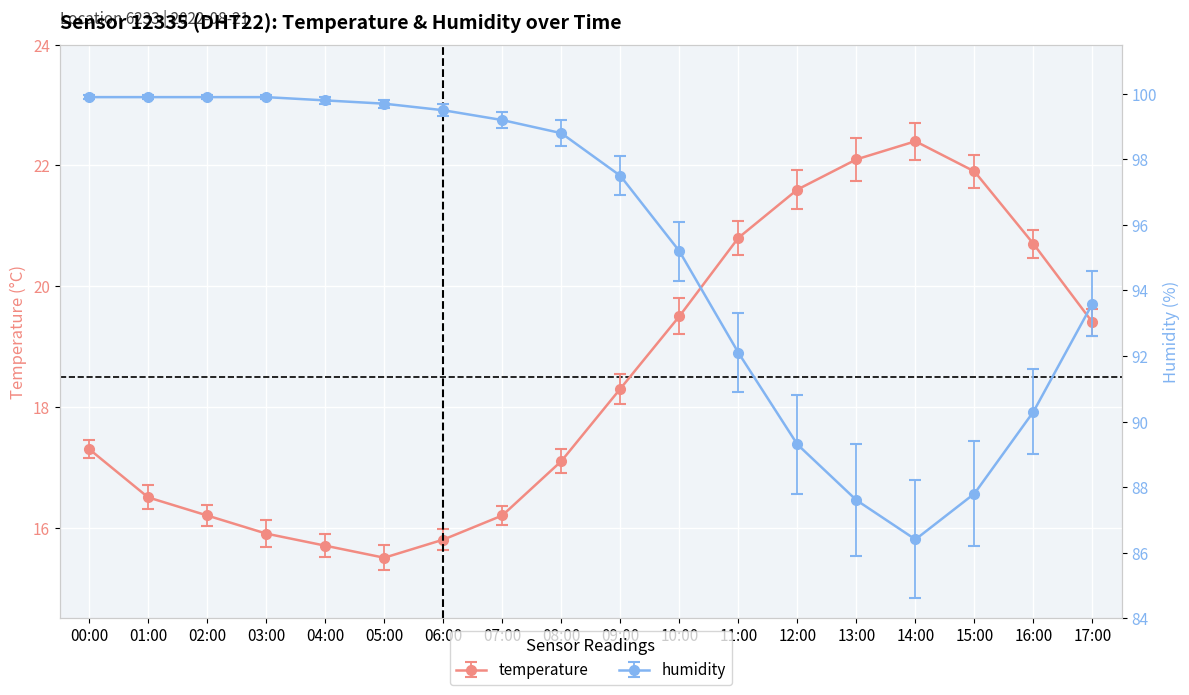

What is the sum of the temperature values at 02:00 and 15:00?

38.1